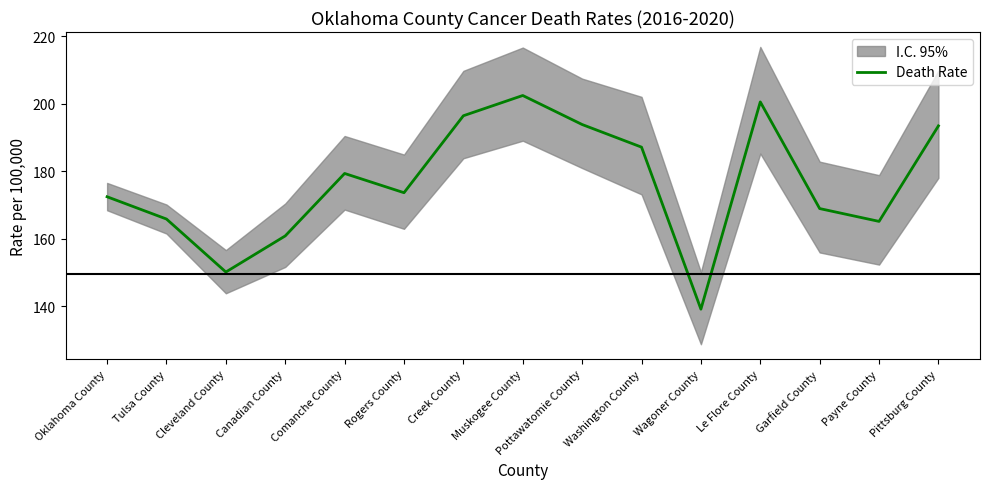

True or false: there are more than 2 points higher than both neighbors.

True